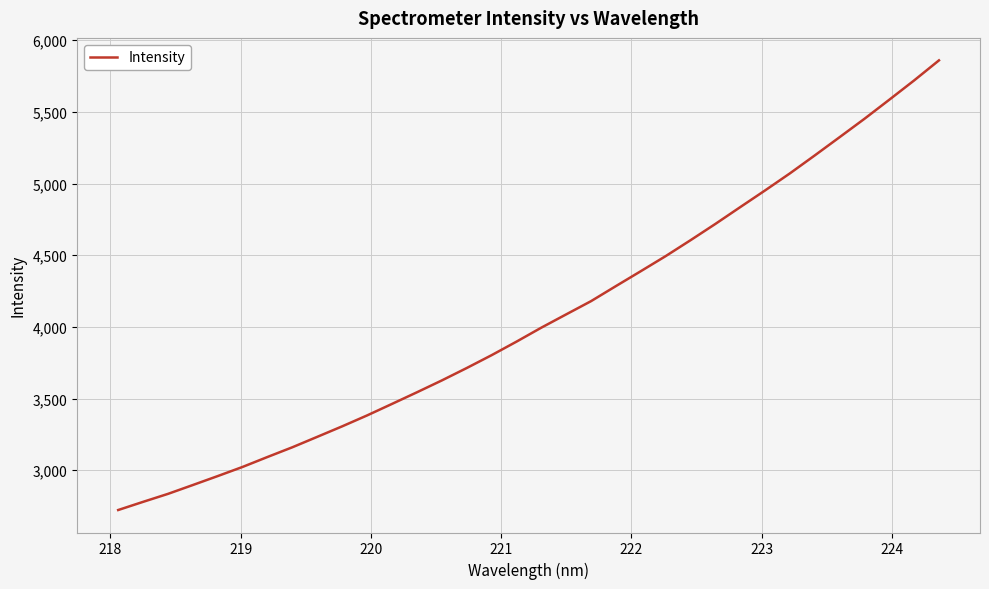

What is the difference between the maximum and minimum values?

3137.1